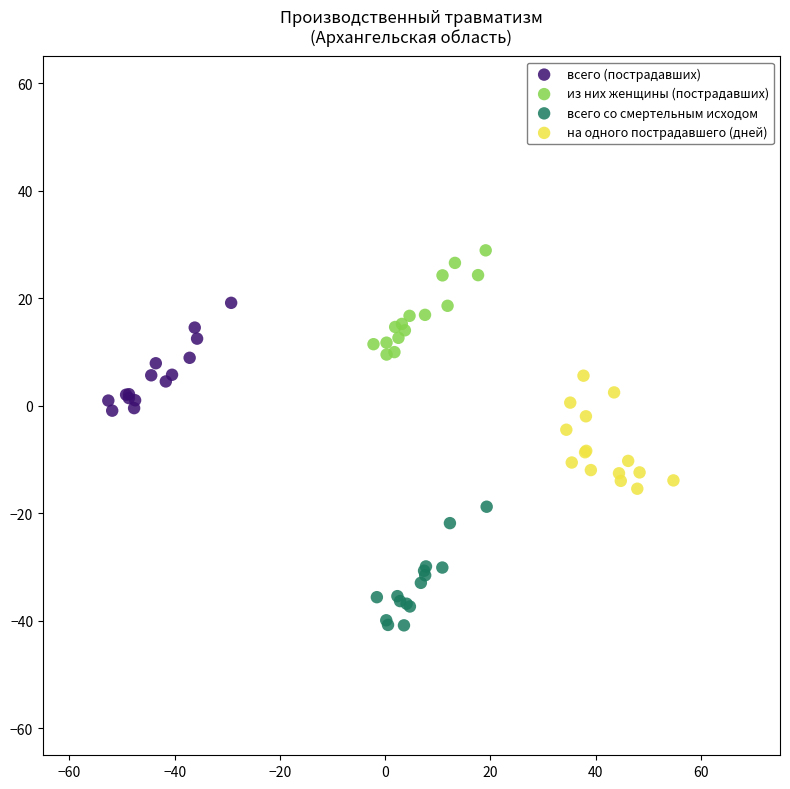

What are all the series names shown in the legend?

всего (пострадавших), из них женщины (пострадавших), всего со смертельным исходом, на одного пострадавшего (дней)